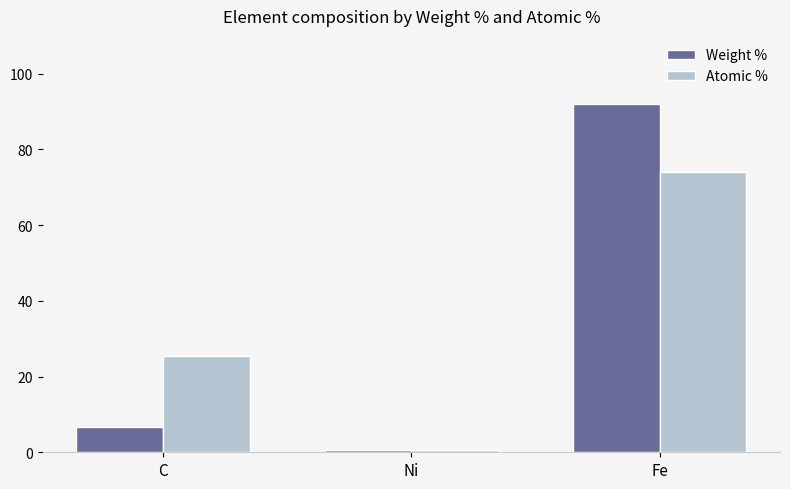

What is the average value of the Atomic % series?

33.3